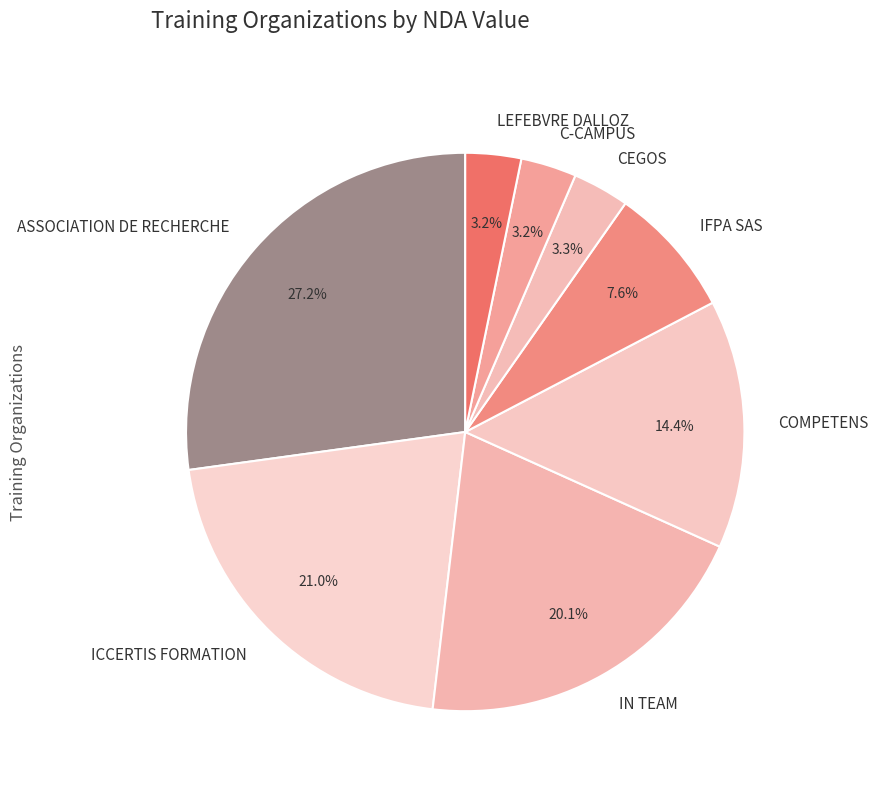

Is there a majority slice in this chart?

No